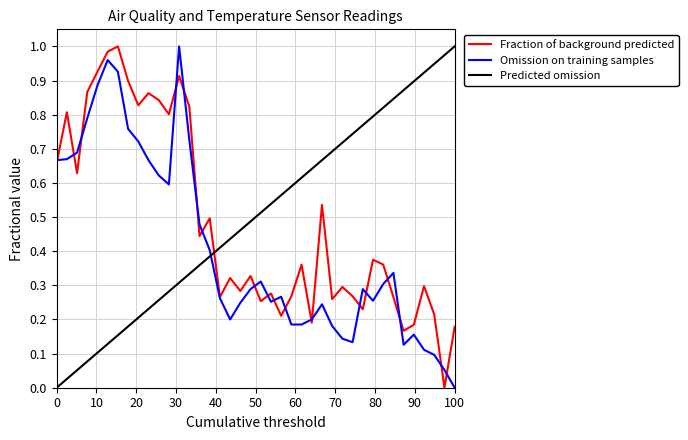

Is it true that Fraction of background predicted equals 1.2 at 0?

False